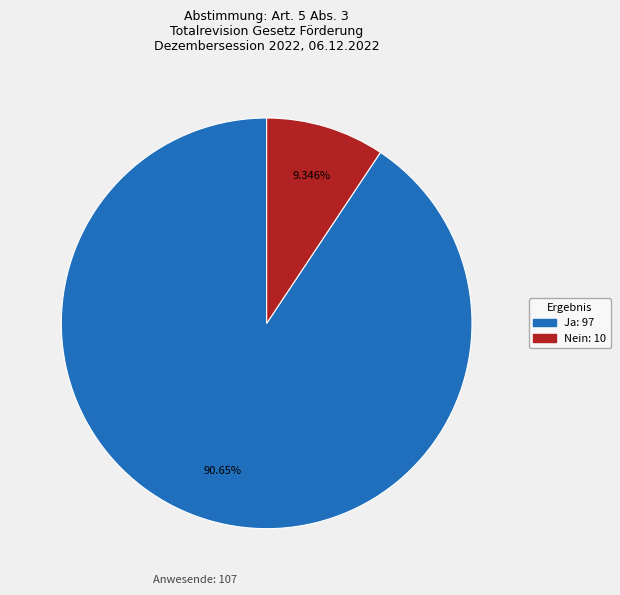

Does any single category account for the majority?

Yes